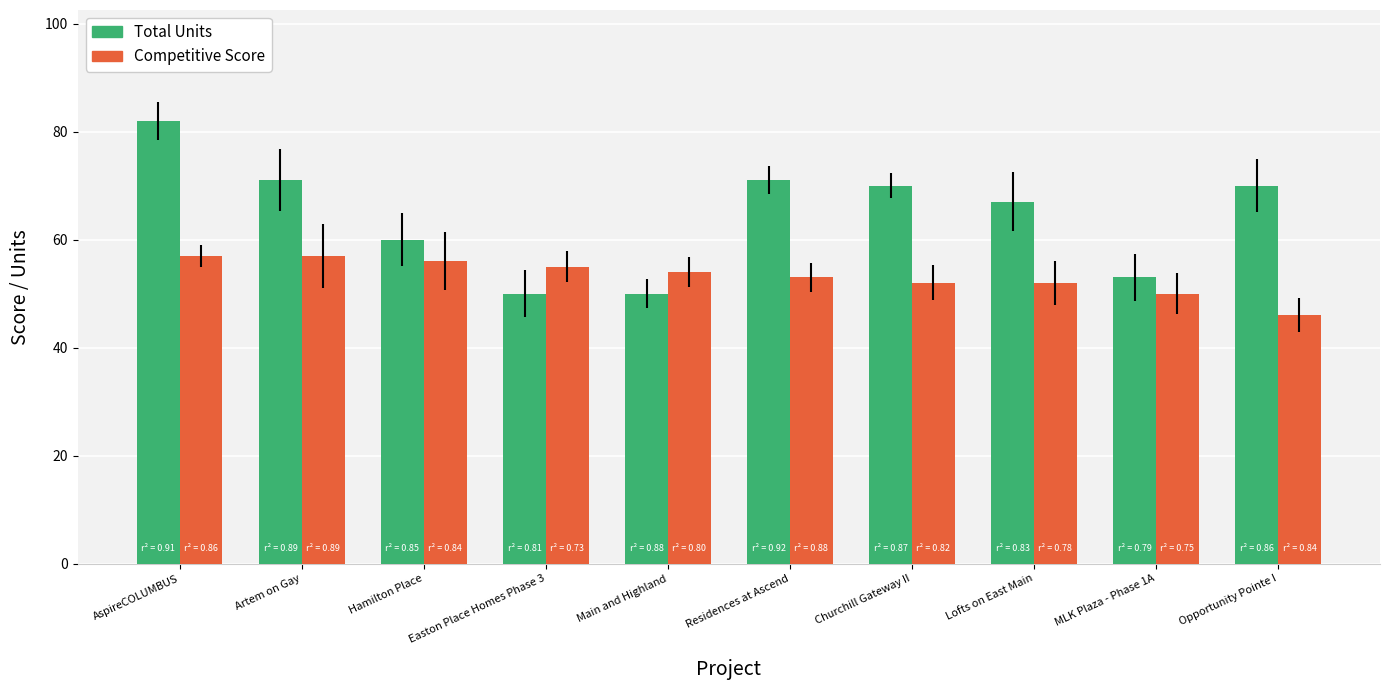

At how many categories does at least one series exceed 80?

1